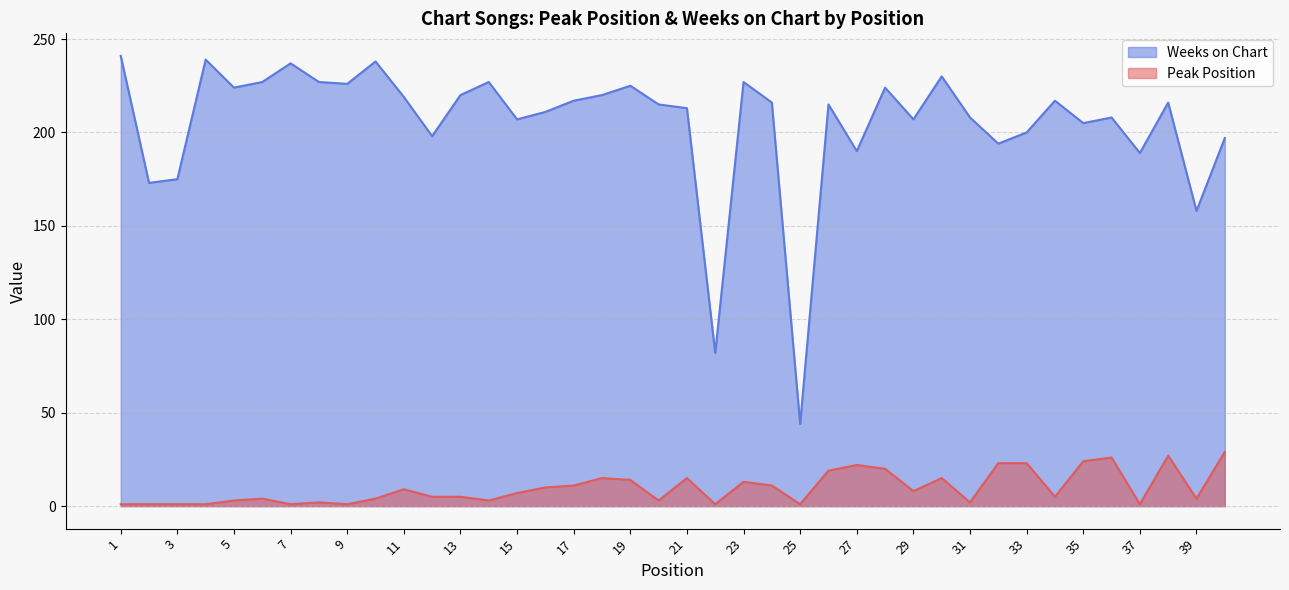

What is the highest value of the Weeks on Chart series?

241